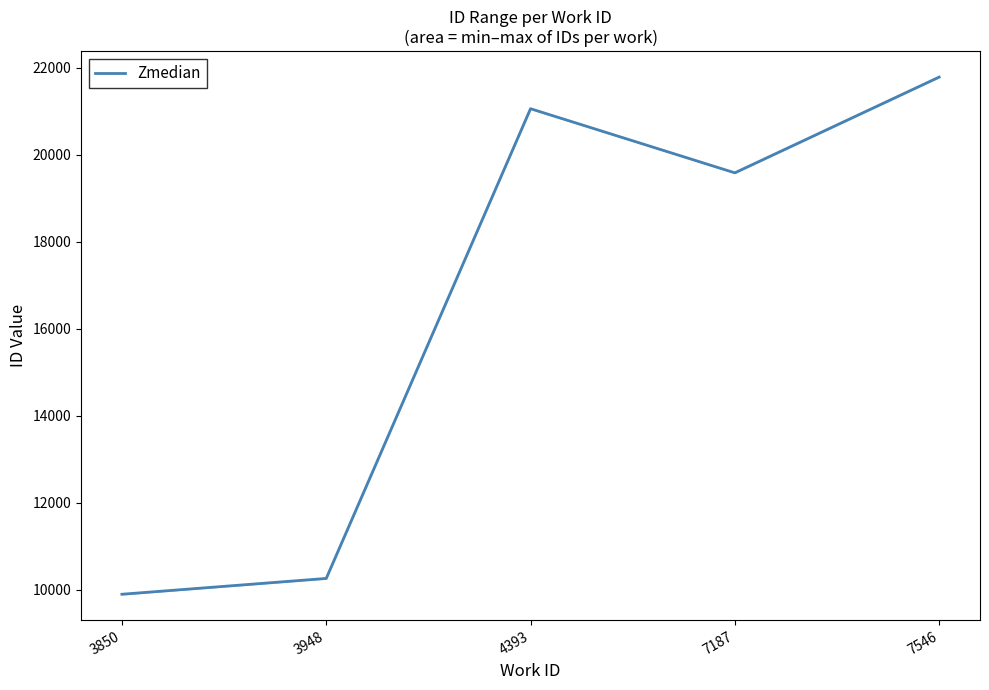

Does the chart display data point markers on the line(s)?

No